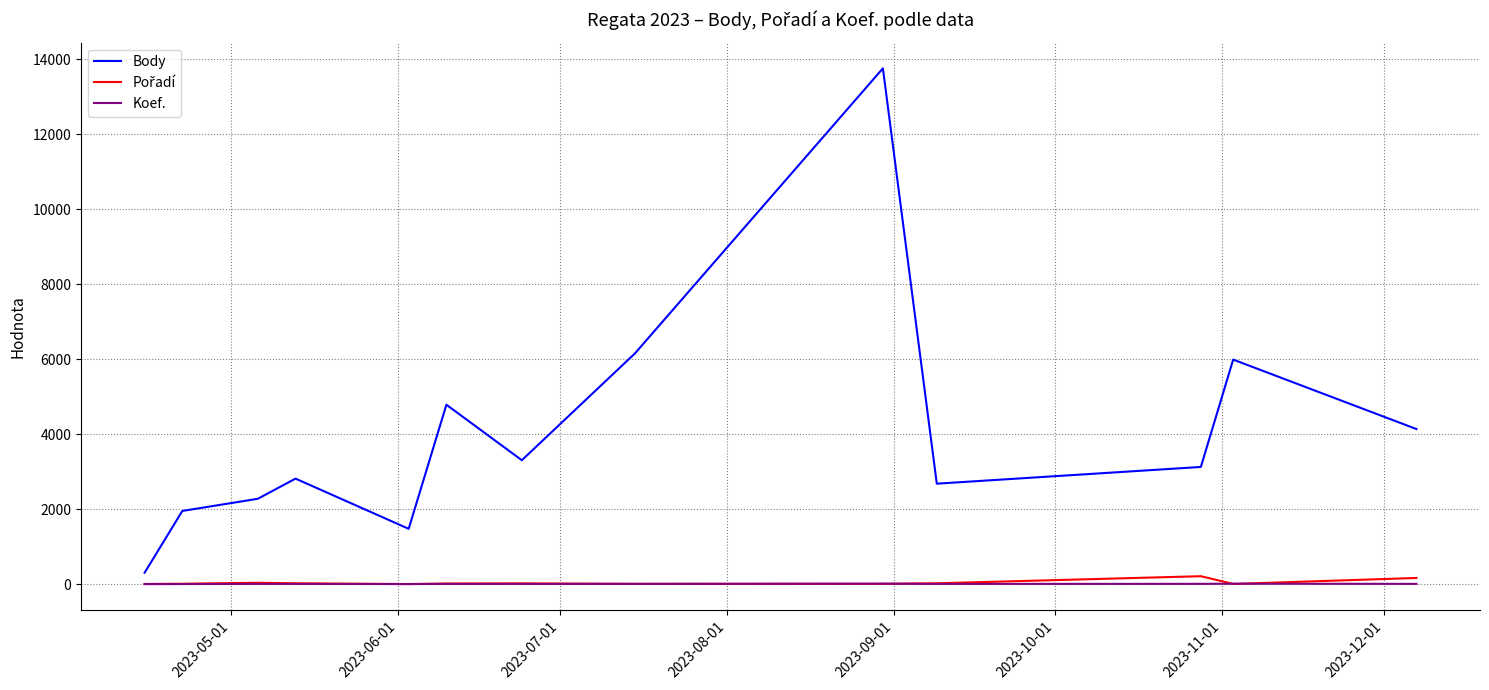

What is the maximum value for Body?

13752